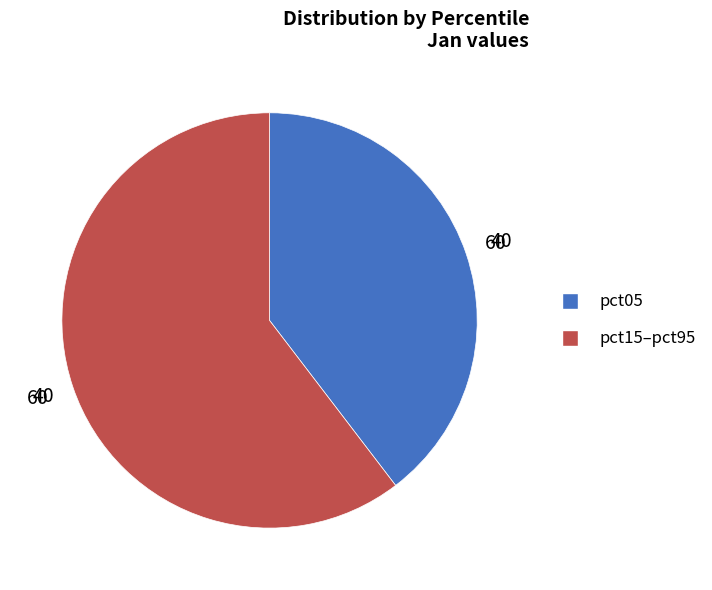

Does any single category account for the majority?

Yes